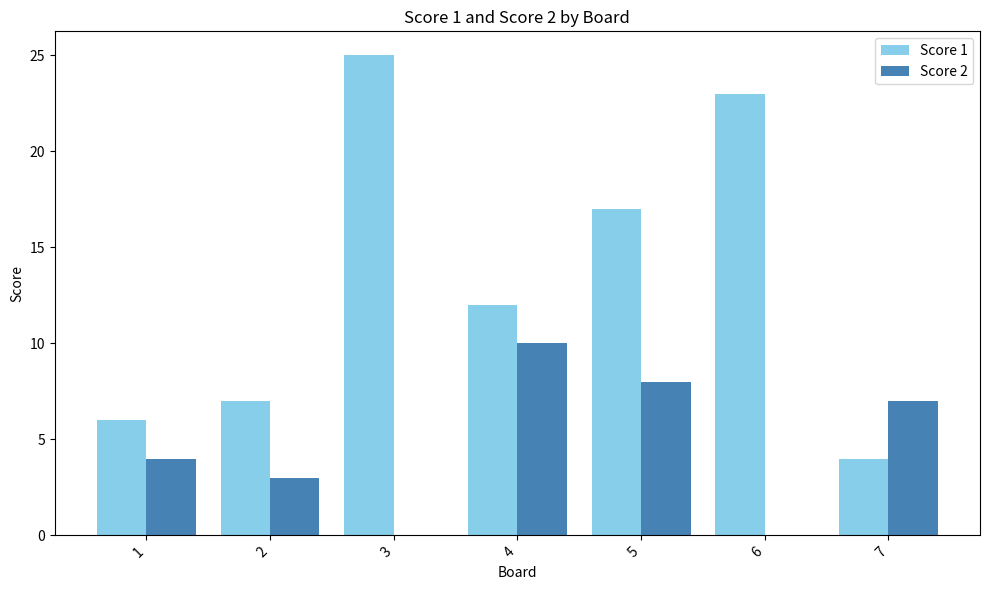

The Score 2 series shows 5 at 4. True or false?

False